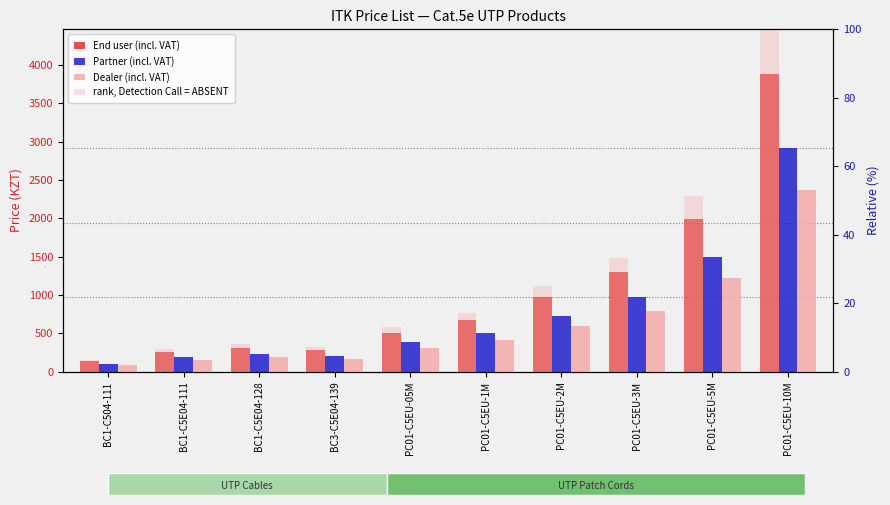

Which has a higher value, PC01-C5EU-10M or BC1-C504-111?

PC01-C5EU-10M